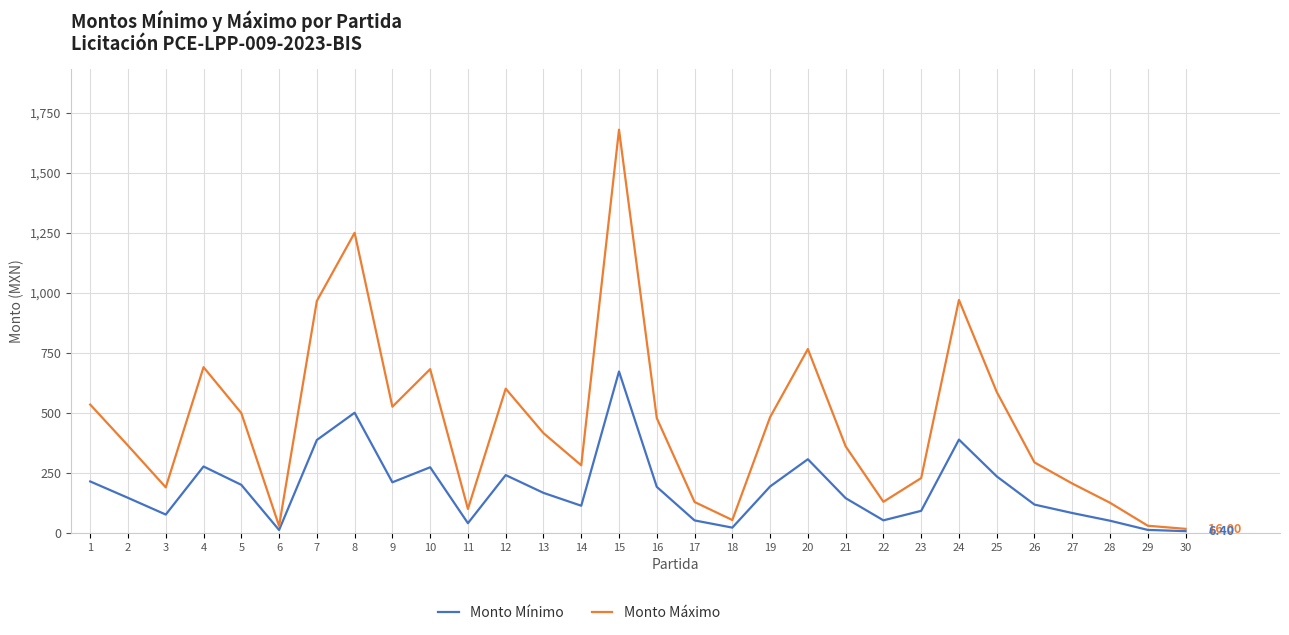

Does the chart have visible grid lines?

Yes